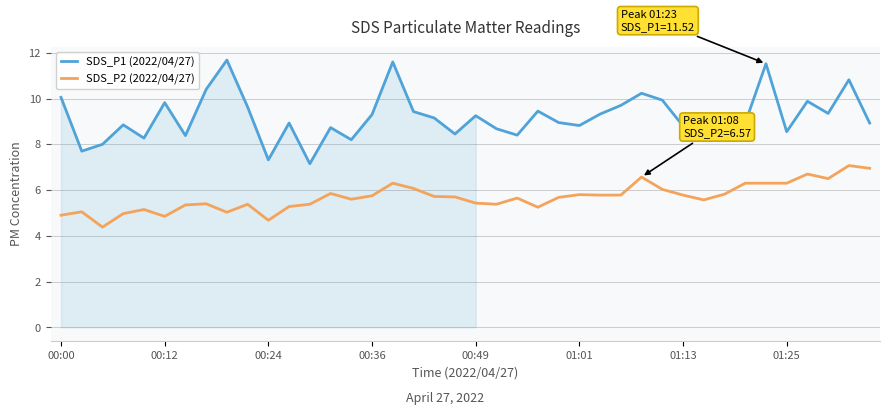

Which series has the largest total across all categories?

SDS_P1 (2022/04/27)